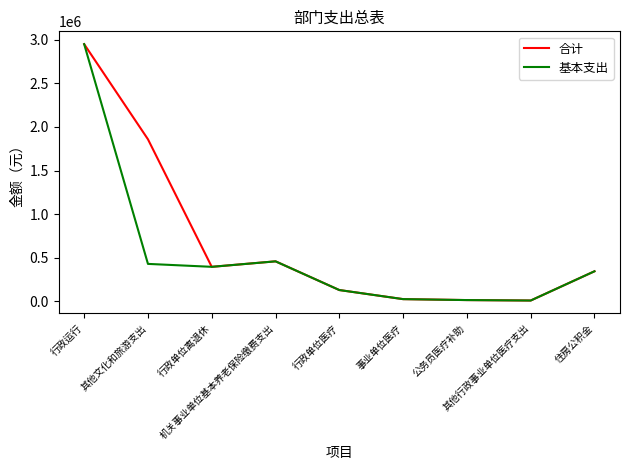

What is the difference between the second highest and minimum values in the 基本支出 series?

450094